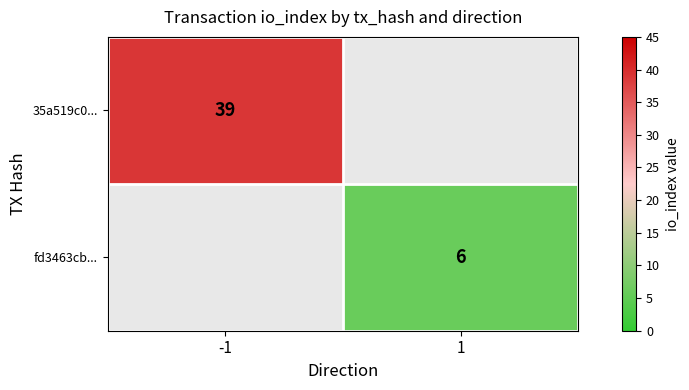

What is the maximum value shown in the chart?

39